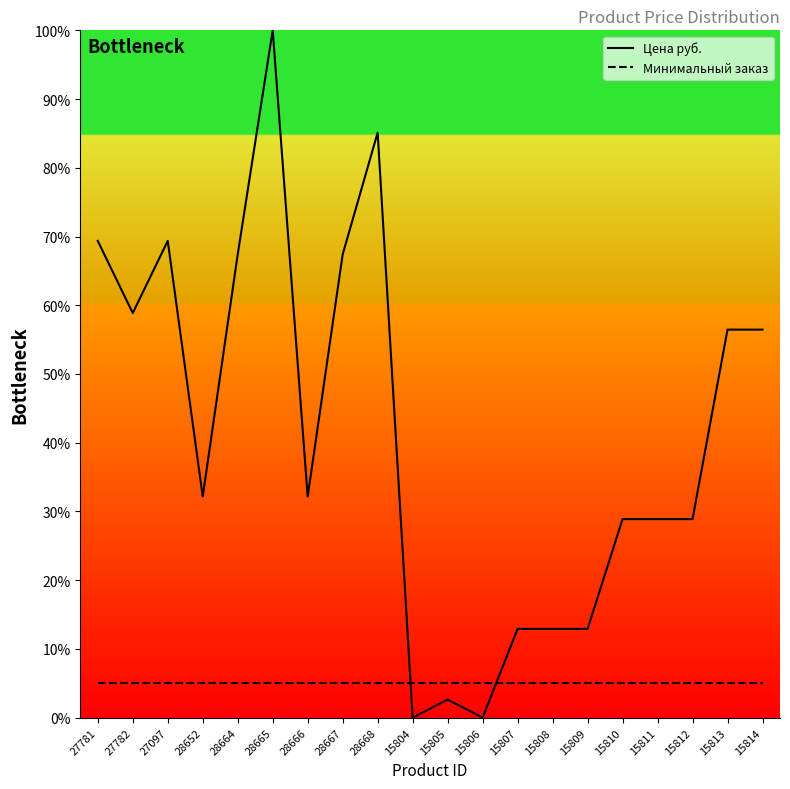

Which label corresponds to the smallest value in the chart?

15804